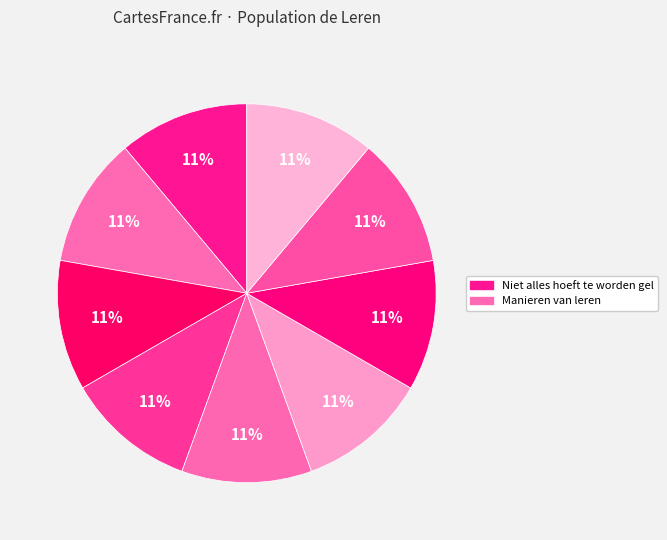

Count the number of slices in the pie.

9